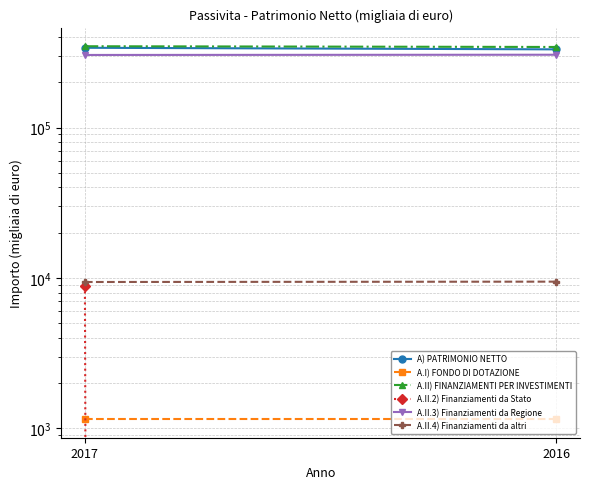

True or false: A.II.4) Finanziamenti da altri has a value of 9463 at 2016.

True